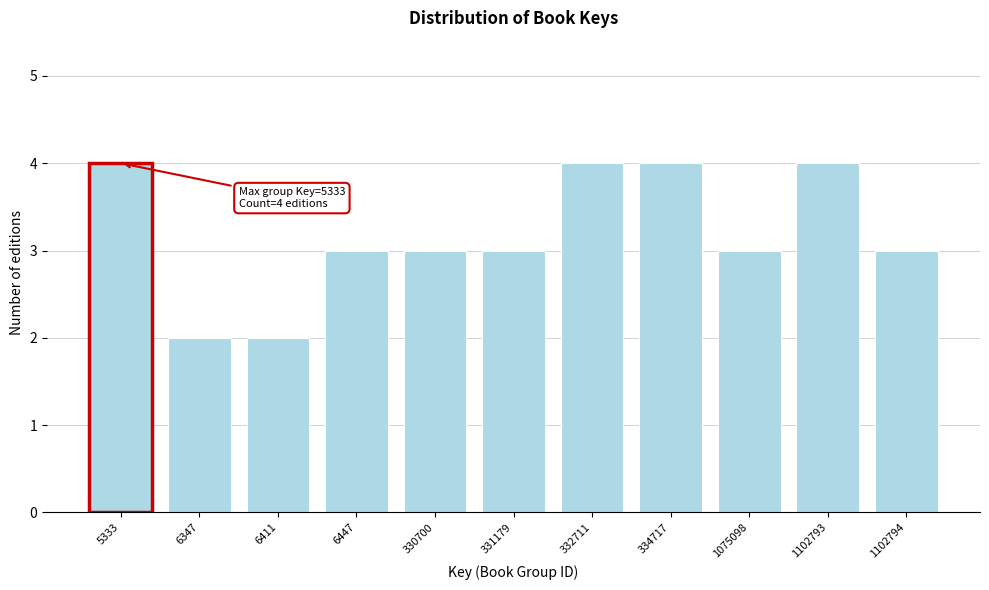

Reading left to right, what are all the values shown in this chart?

5333=4	6347=2	6411=2	6447=3	330700=3	331179=3	332711=4	334717=4	1075098=3	1102793=4	1102794=3